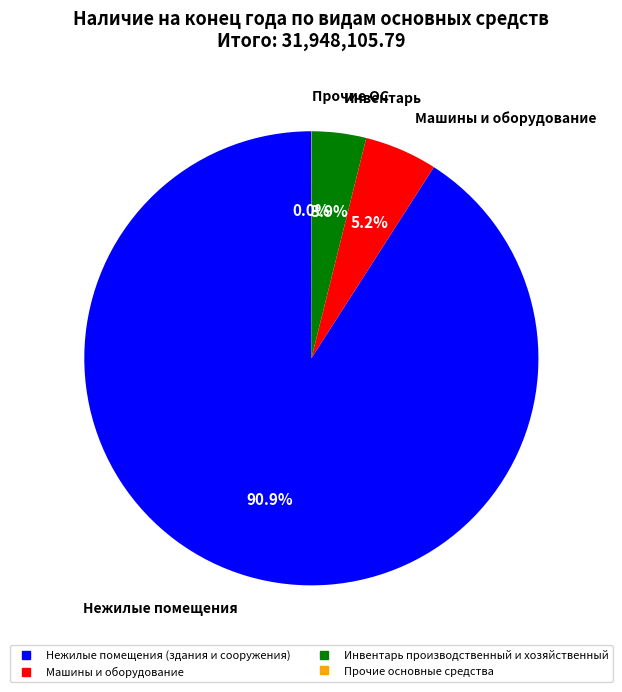

What percentage is NOT represented by Инвентарь производственный и хозяйственный?

96.1%